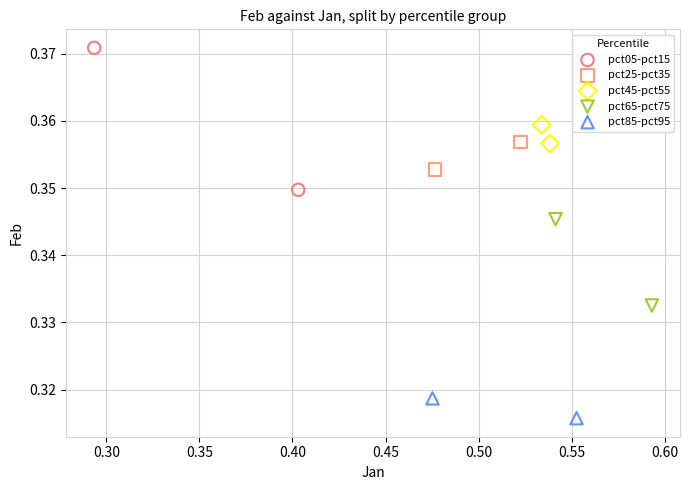

Which series contains the lowest Y value?

pct85-pct95